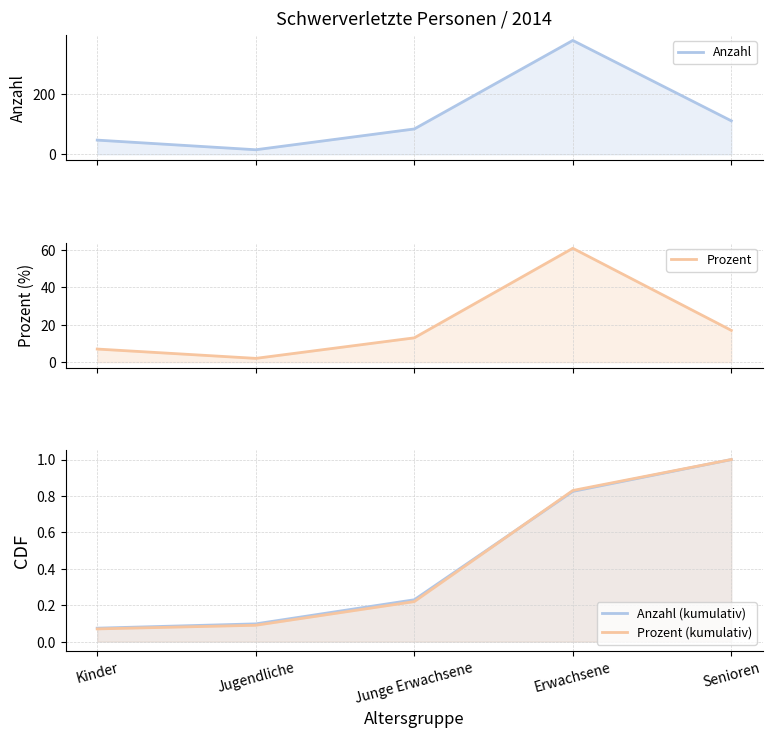

What is the spread (max minus min) of values at Kinder?

46.9